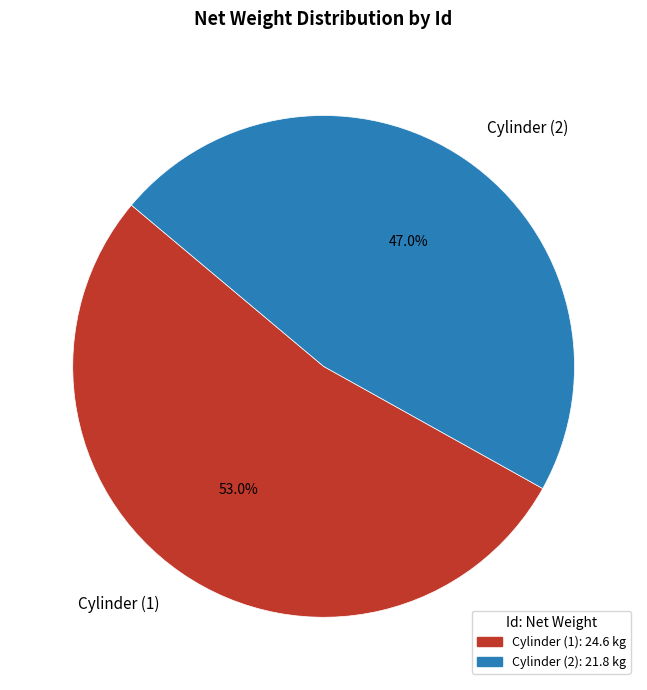

Which category has the smallest portion of the pie?

Cylinder (2)